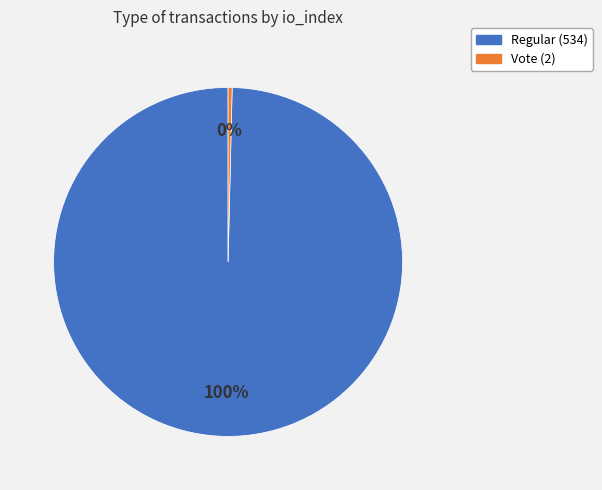

Which has a higher value, Regular (534) or Vote (2)?

Regular (534)